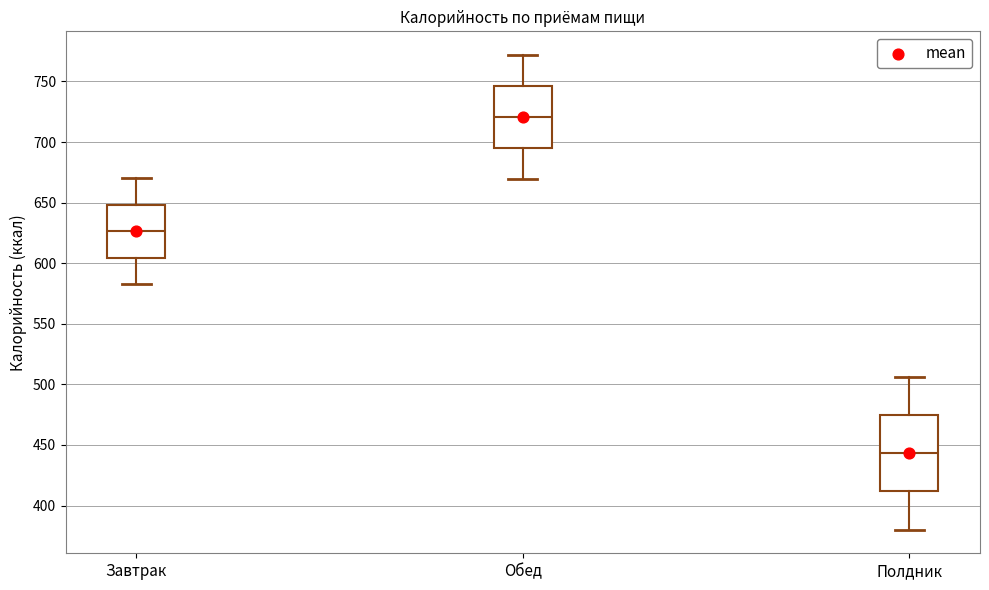

Which box has the lowest median line?

Полдник